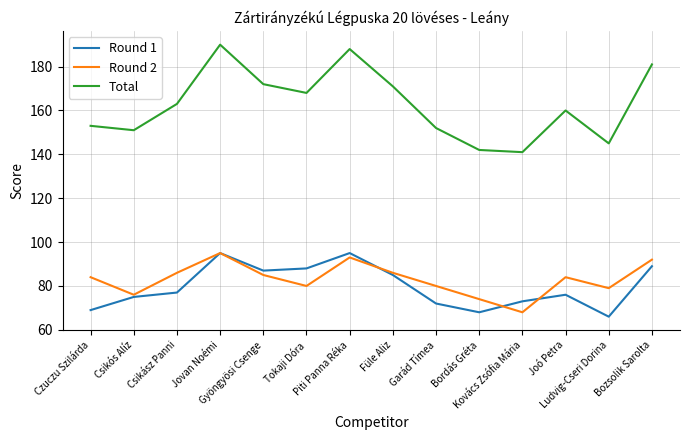

True or false: Round 2 and Total intersect in this chart.

False